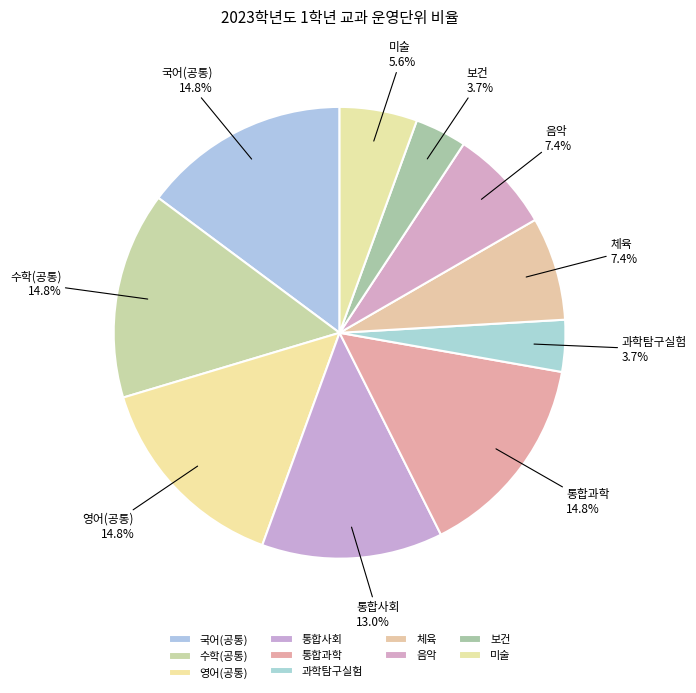

True or false: 영어(공통) accounts for 3% of the total.

False